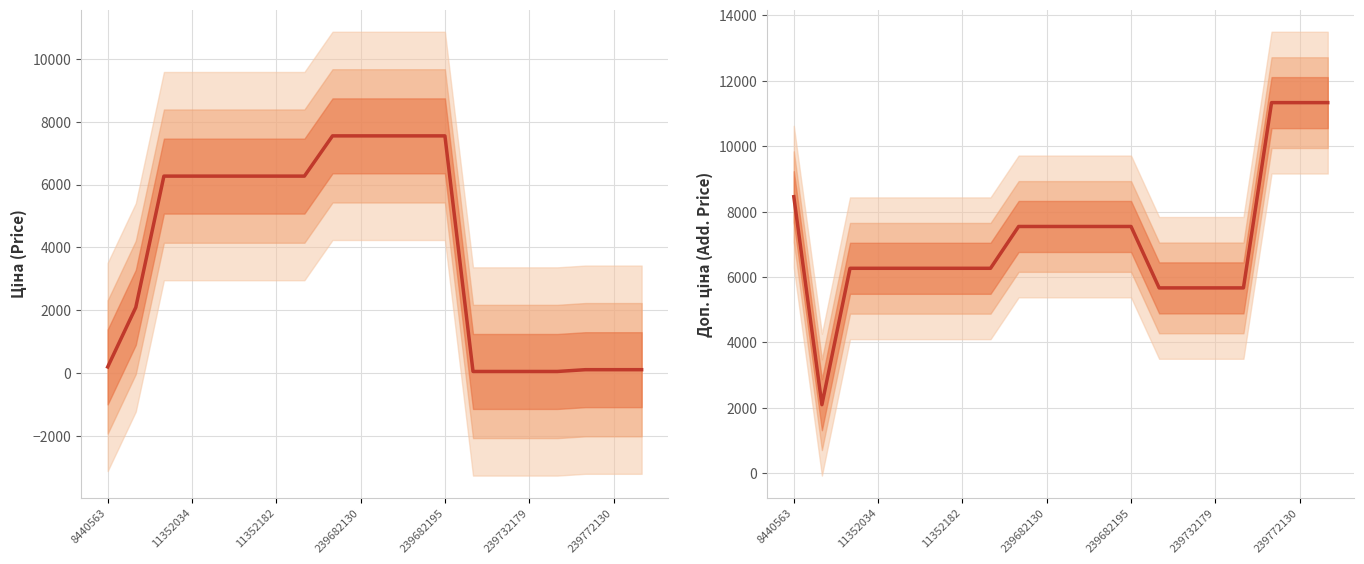

The Доп. ціна (Add. Price) series shows 3882.2 at 239682195. True or false?

False